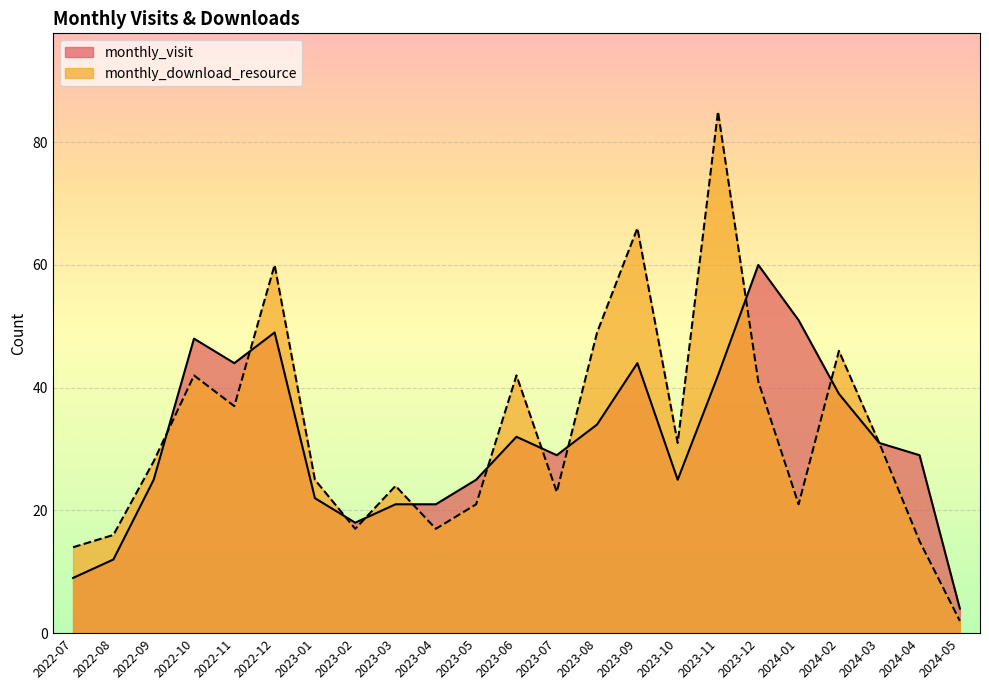

Between 2024-02 and 2023-12, which is larger?

2023-12